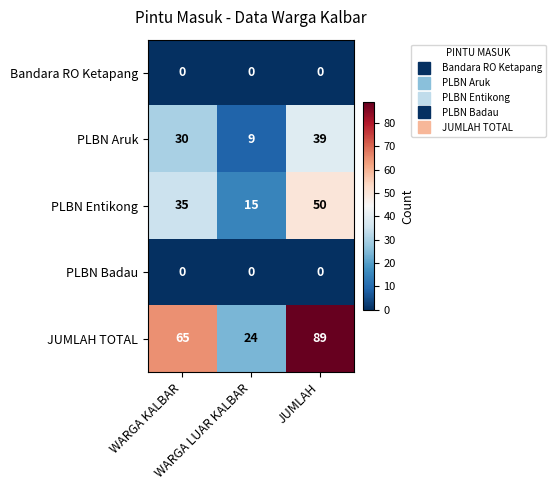

What is the maximum value shown in the chart?

89